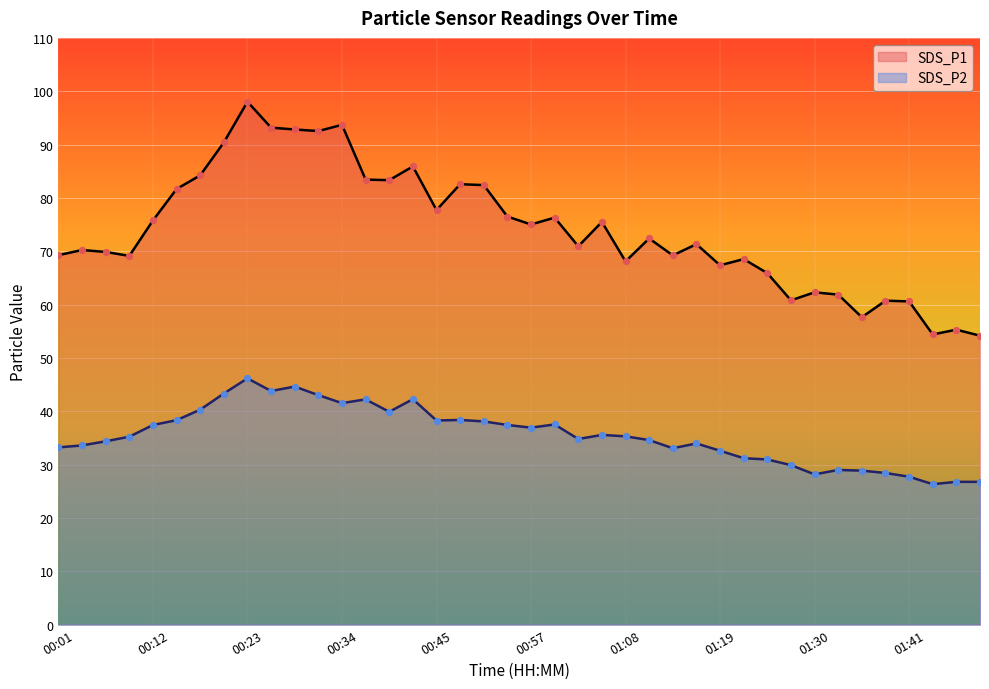

At how many categories does at least one series exceed 71?

21